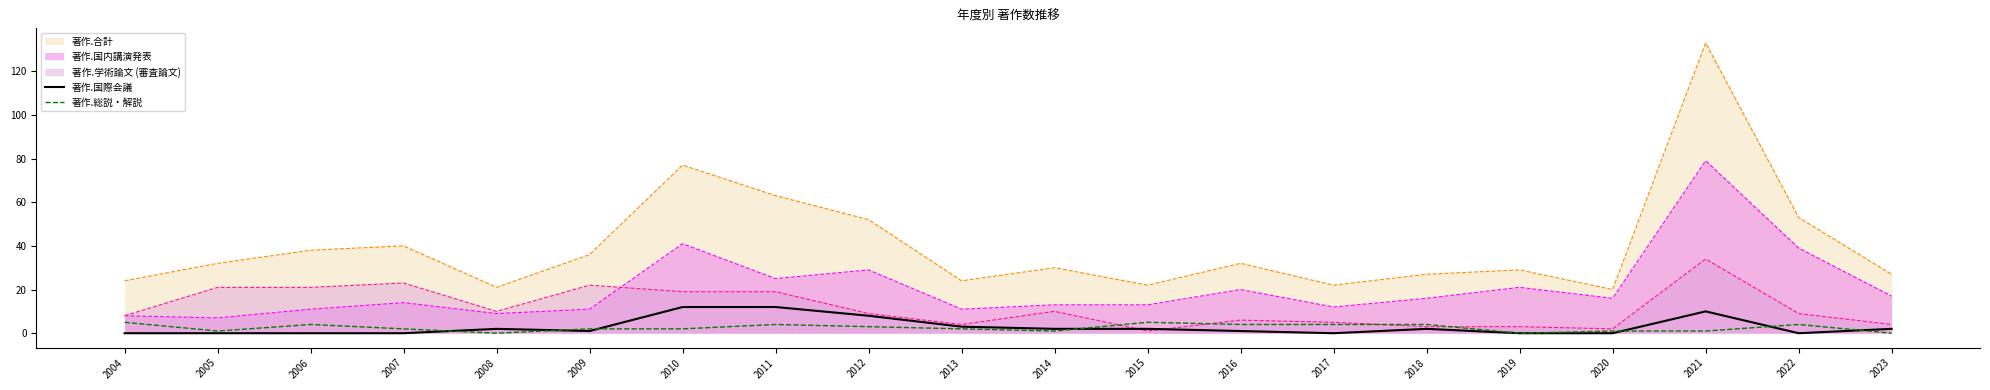

What is the sum of all 著作.国際会議 values?

57